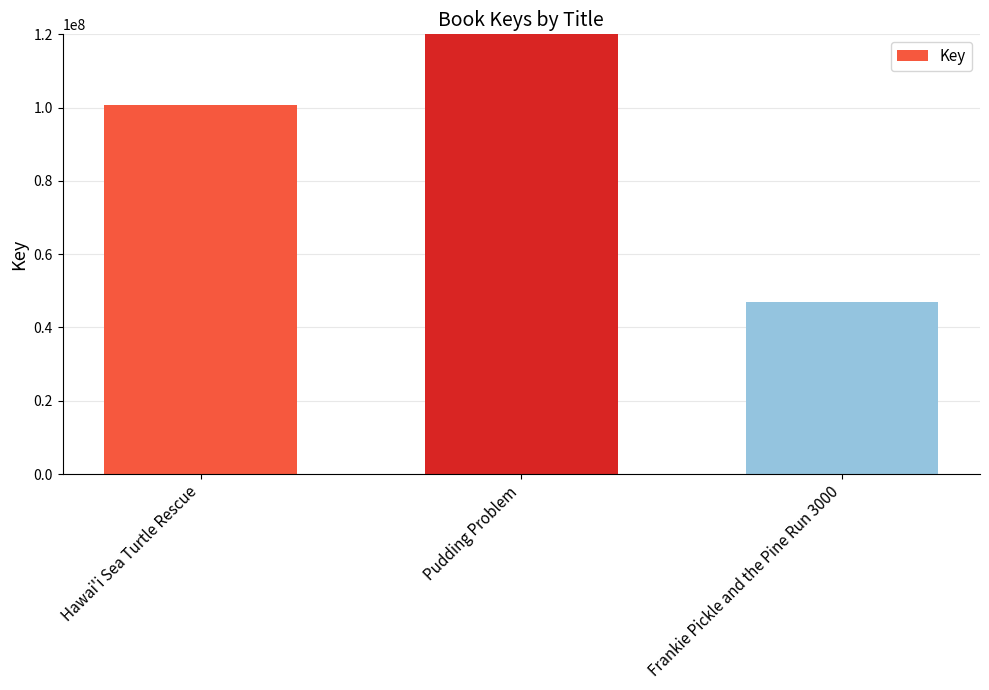

Does the chart contain any negative values?

No